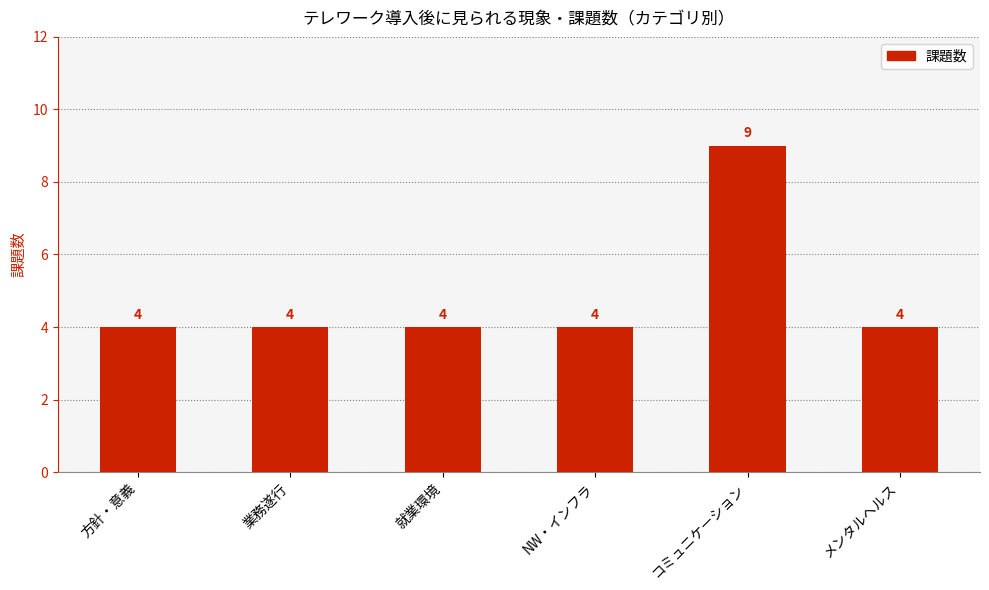

Reading left to right, transcribe all the data shown in this chart.

方針・意義=4	業務遂行=4	就業環境=4	NW・インフラ=4	コミュニケーション=9	メンタルヘルス=4